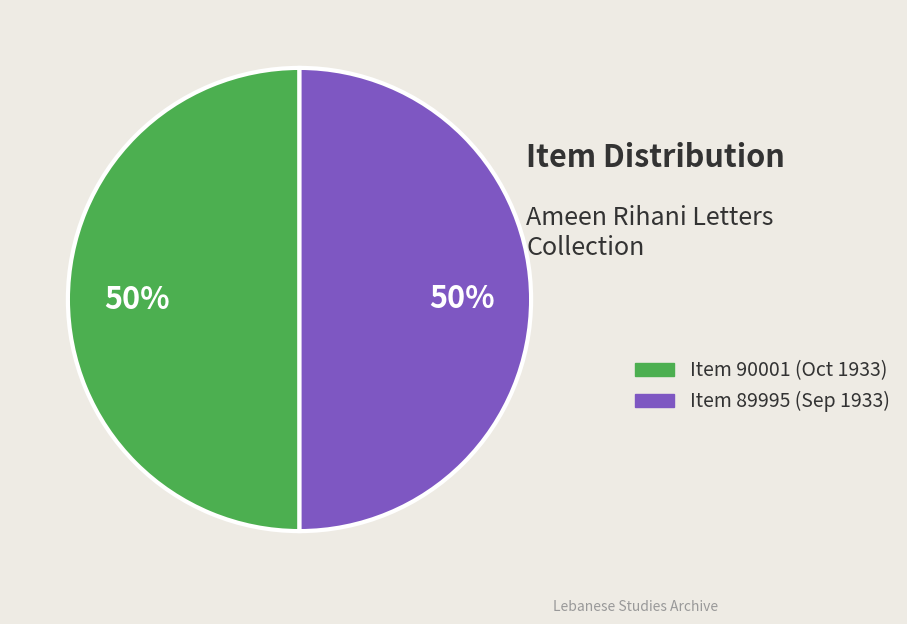

Approximately how many times larger is the value at Item 89995 (Sep 1933) compared to Item 90001 (Oct 1933)?

1.0